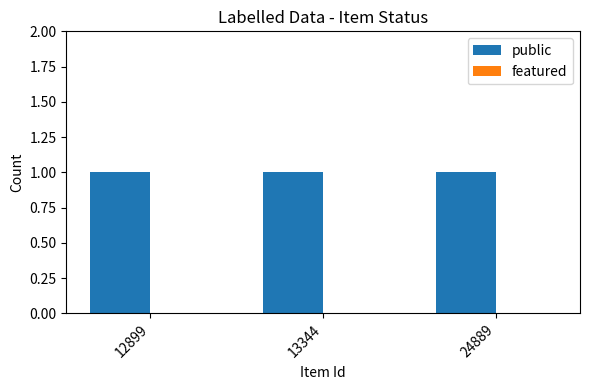

The value of featured at 13344 is 0. True or false?

True